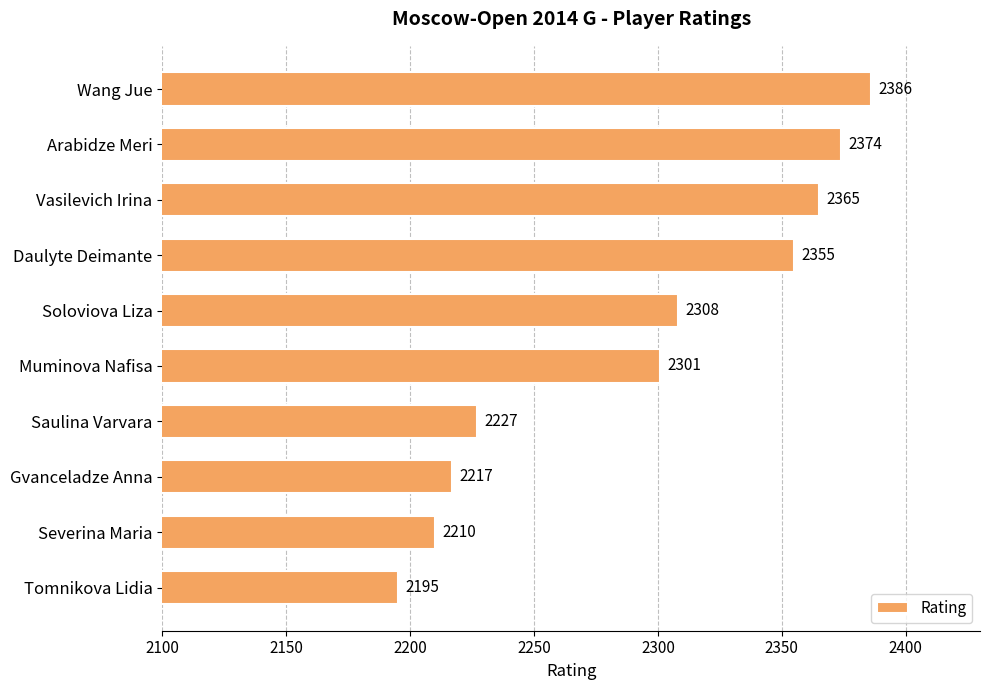

What is the change in value from Muminova Nafisa to Saulina Varvara?

-74